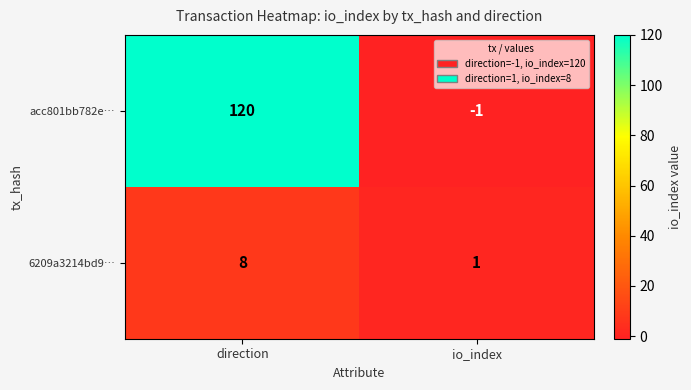

At which category does the chart reach its minimum across all series?

io_index